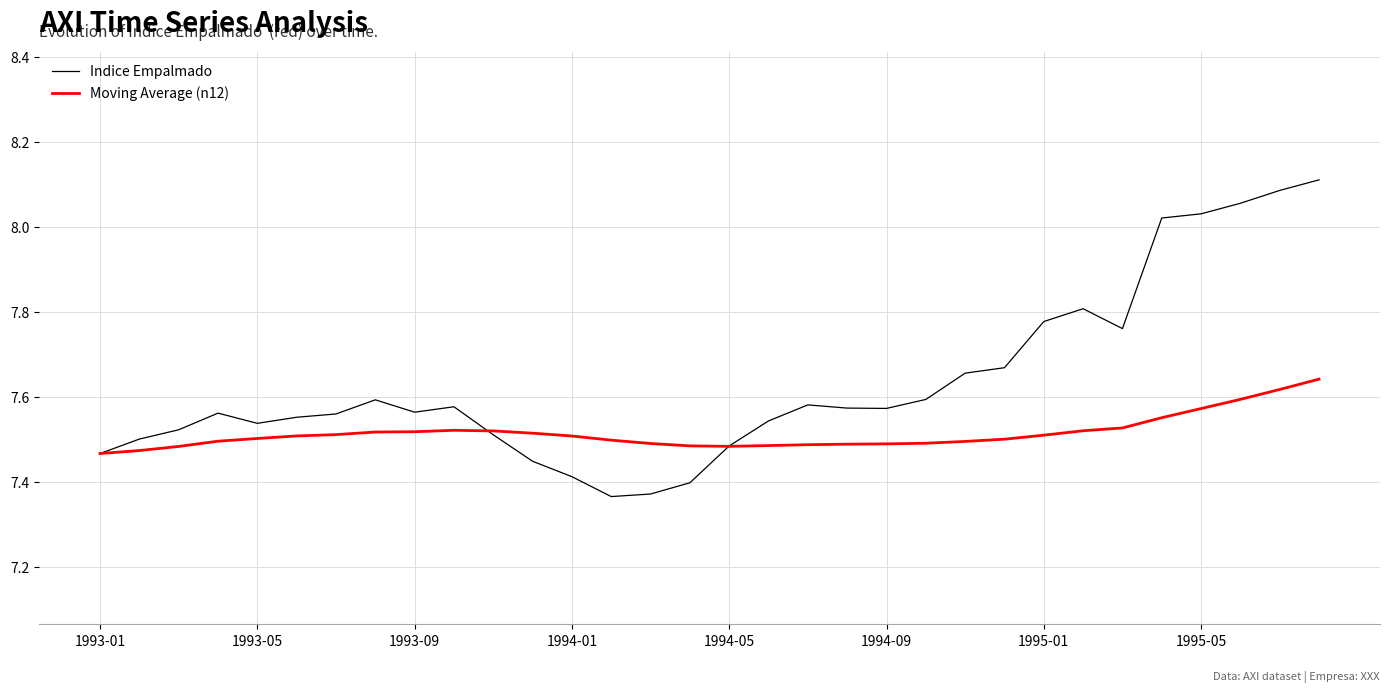

List the series in order of their peak value, highest first.

Indice Empalmado, Moving Average (n12)